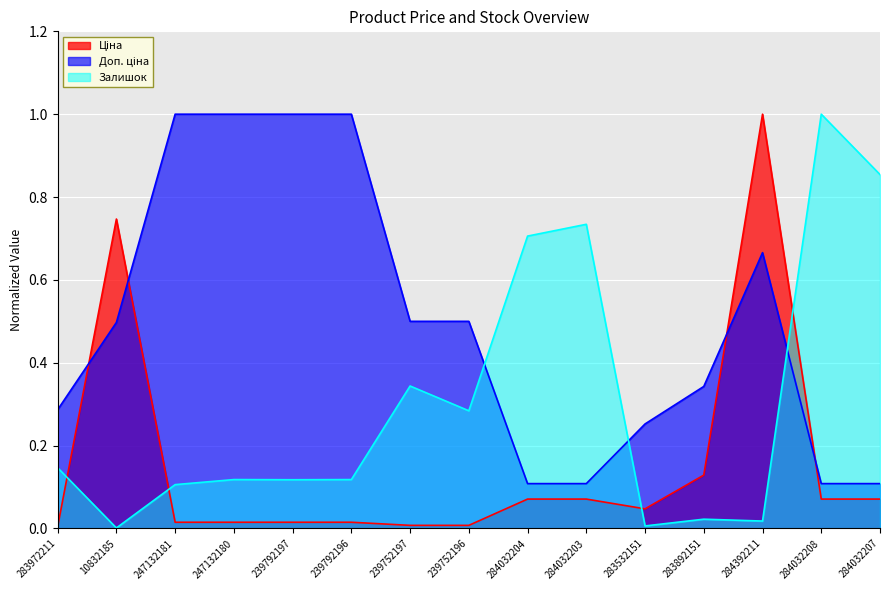

Is it true that Залишок equals 0.1 at 239792196?

True